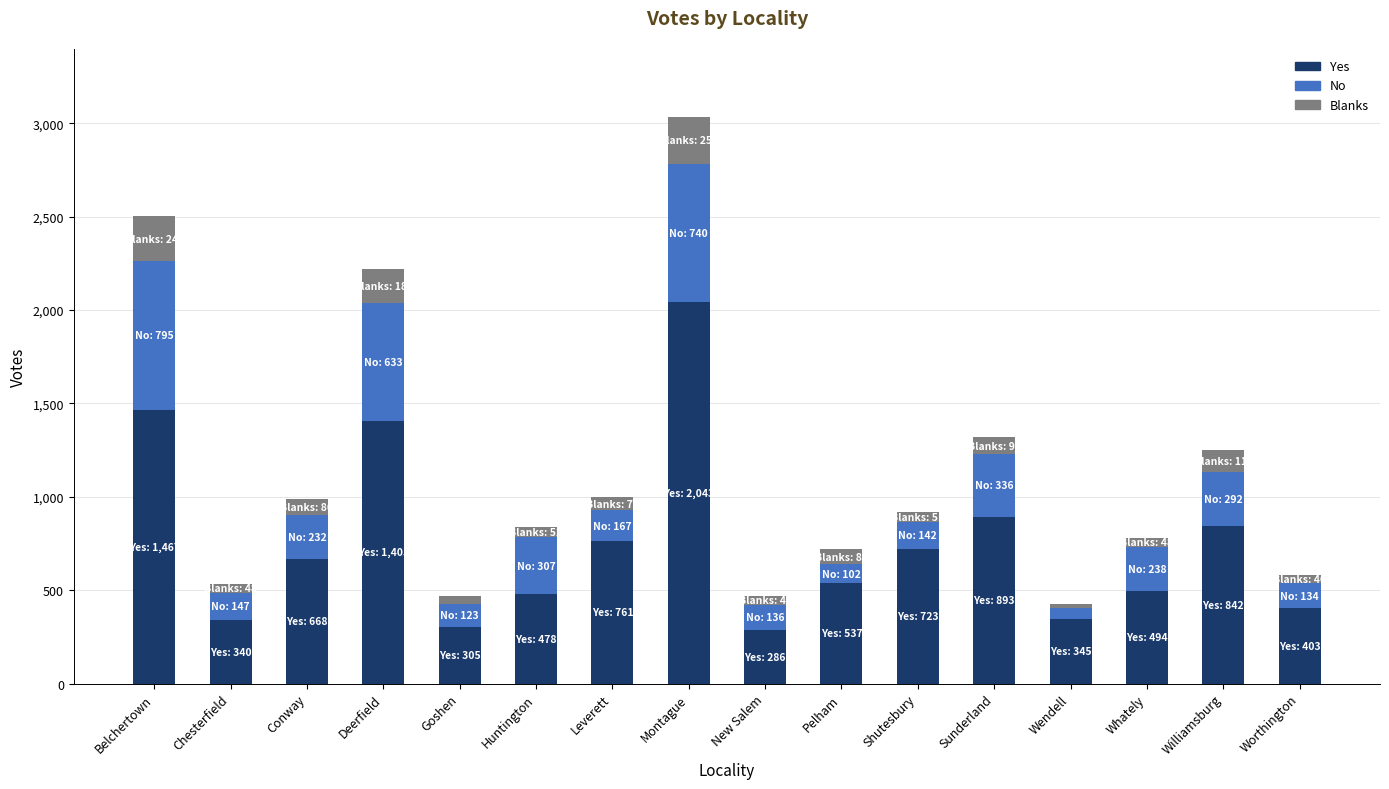

What is the difference between the second highest and minimum values in the Yes series?

1181